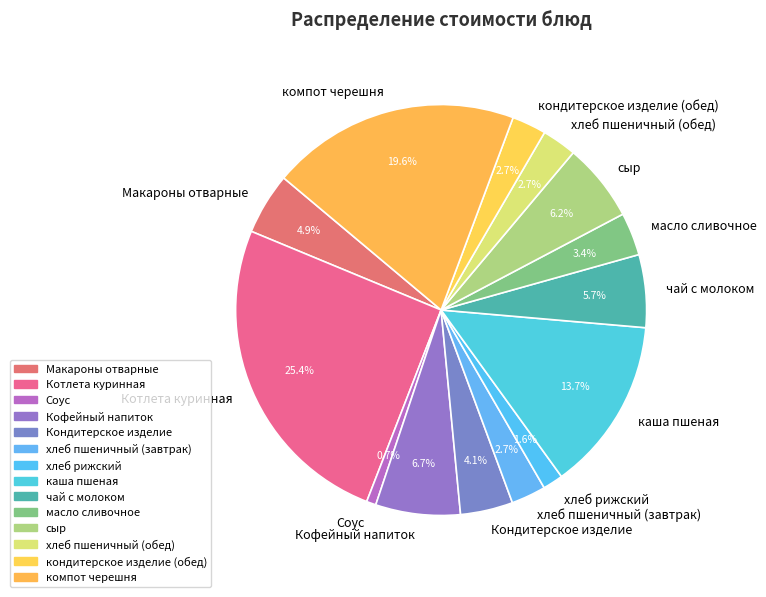

Combined, what portion of the pie is Кондитерское изделие and Кофейный напиток?

10.8%